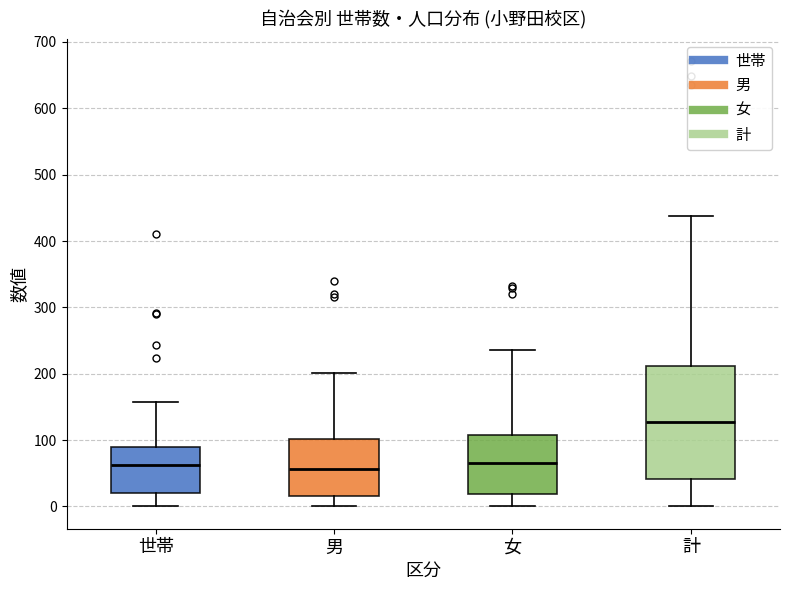

Where does the median line of the box for 男 sit on the y-axis? The values are not printed on the chart, so give them approximately, as read against the axis.

60